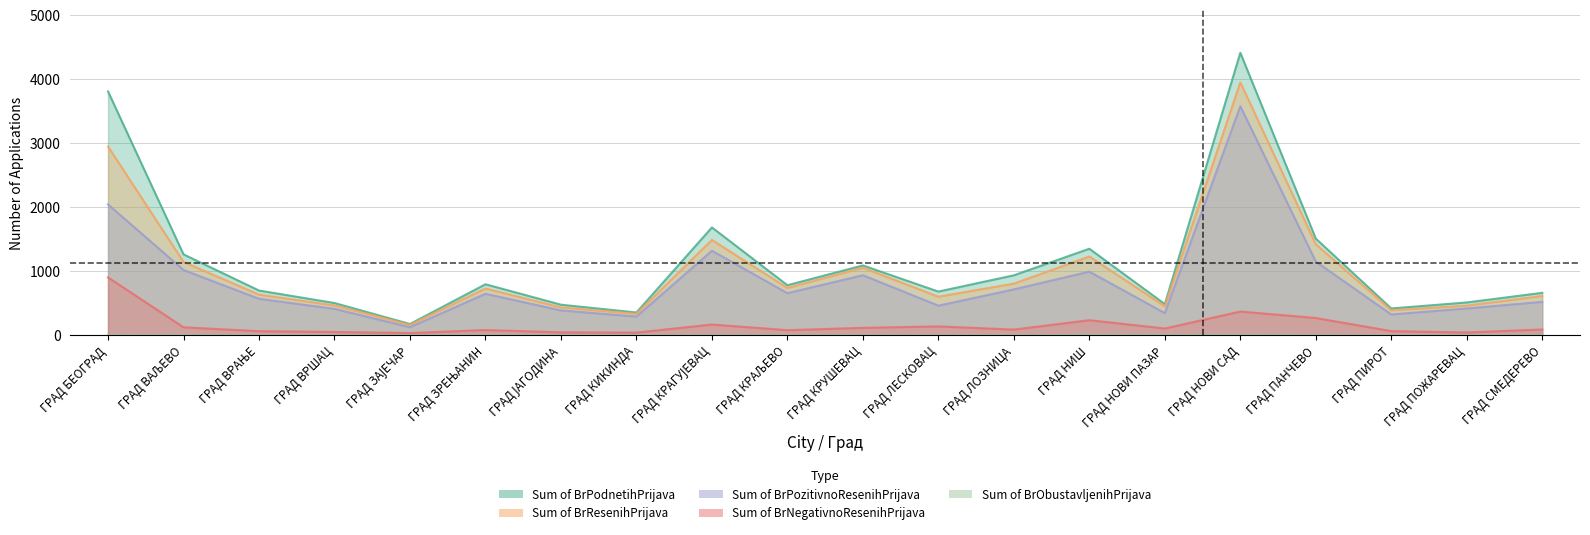

Which series has the widest spread of values?

Sum of BrPodnetihPrijava